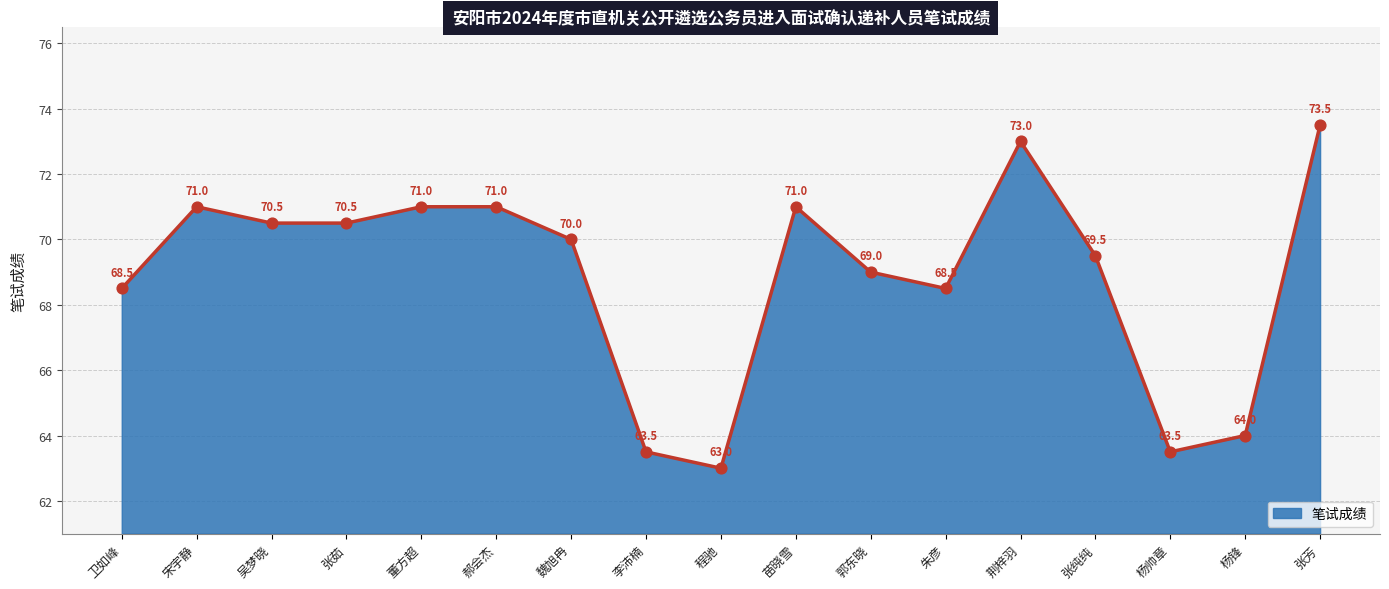

What is the ratio of the value at 荆梓羽 to the value at 张芳?

1.0